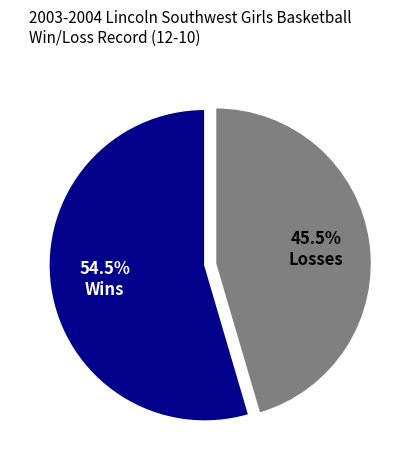

Does any single category account for the majority?

Yes